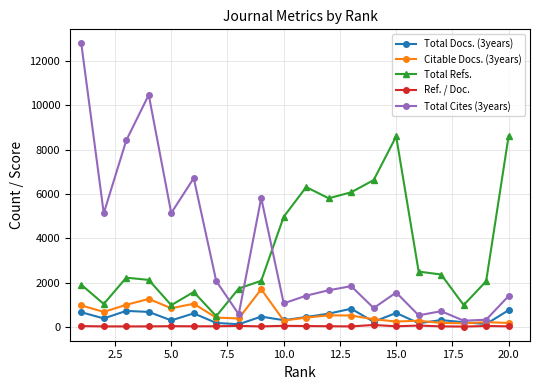

Does the chart have visible grid lines?

Yes